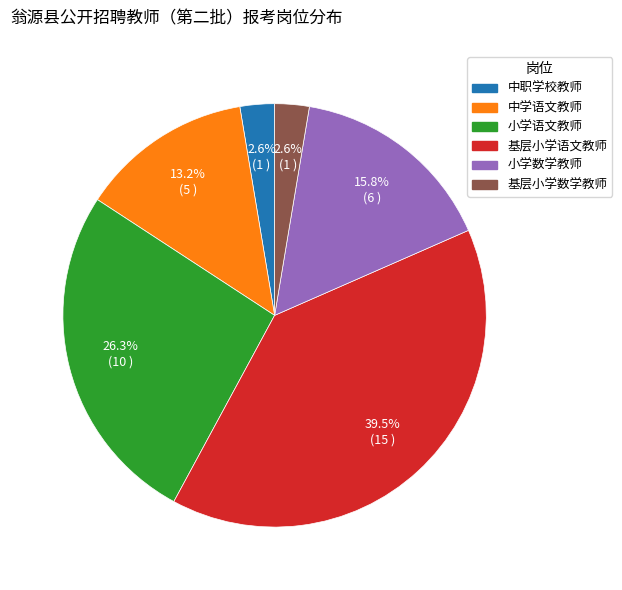

What percentage is the 基层小学数学教师 slice, to the nearest percent?

3%